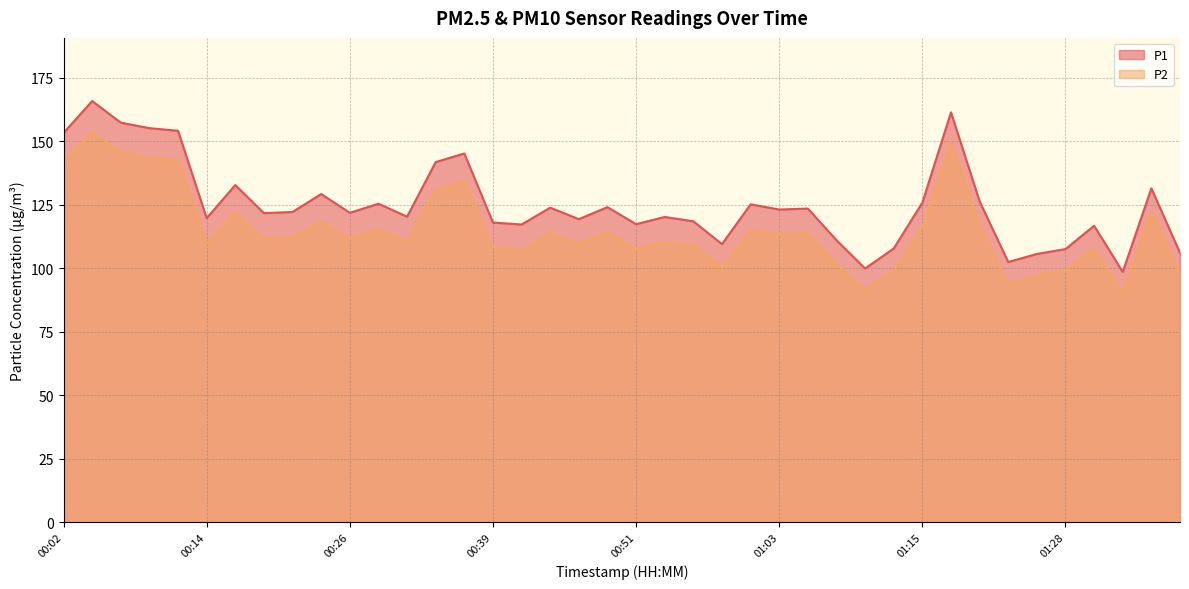

At which category is the sum across all series the highest?

00:04